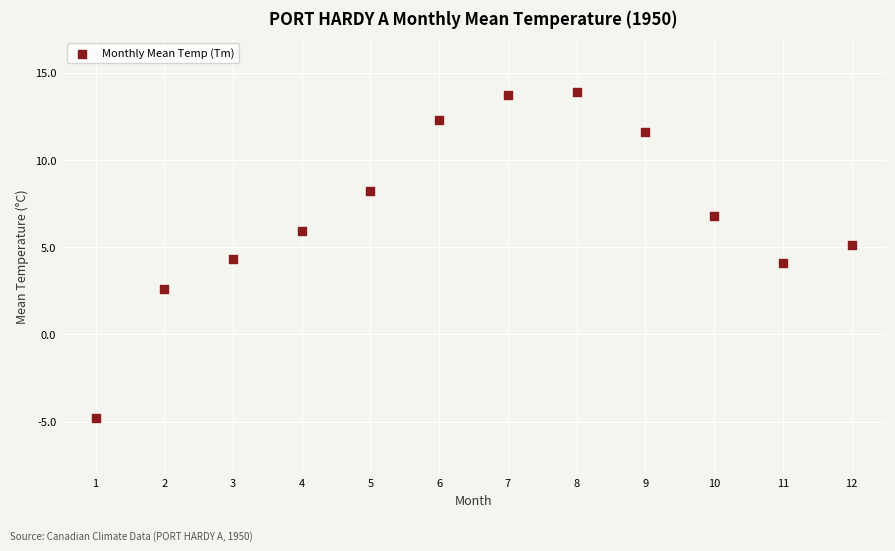

What is the average X value?

6.5